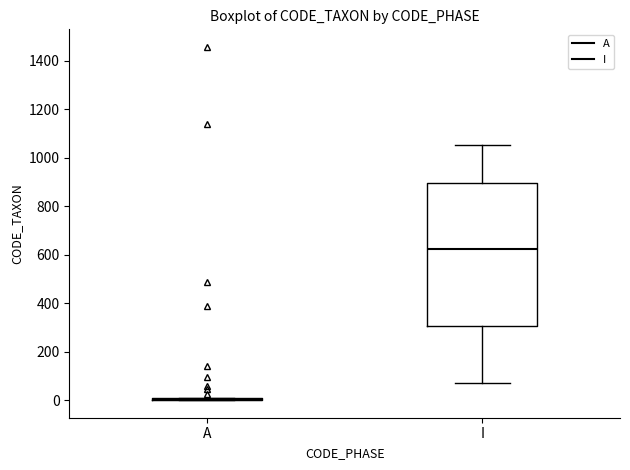

Reading left to right, transcribe this box plot: for each box, give where its median line is, the range the box spans, and where its two whiskers end, as read against the y-axis. The values are not printed on the chart, so give them approximately, as read against the axis.

A: box collapsed to a line at 0, whiskers 0 to 20
I: median 620, box 300 to 900, whiskers 60 to 1060